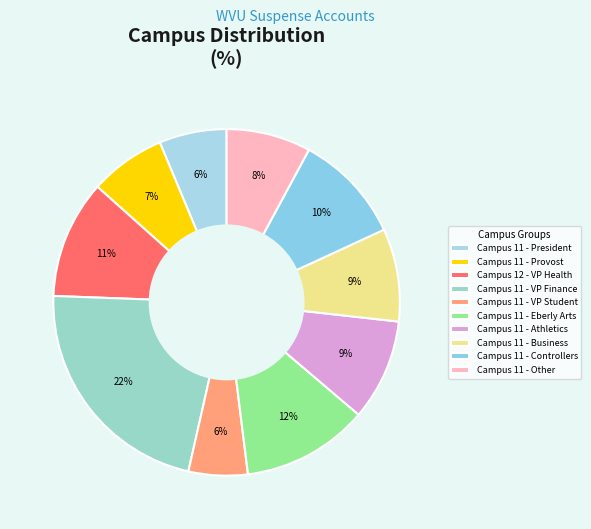

Is Campus 11 - President the majority of the pie?

No